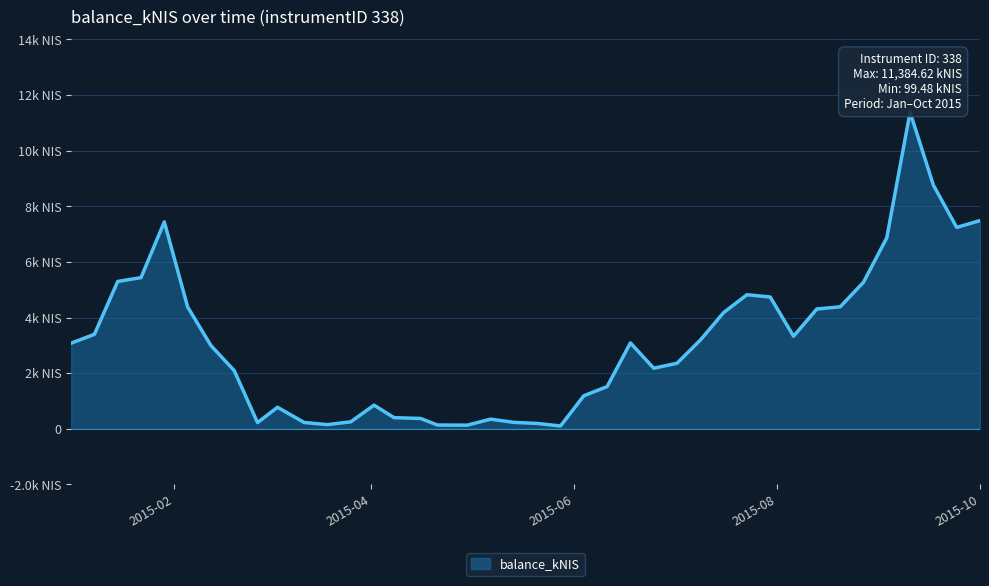

Which category has the lowest value across all series?

2015-05-28